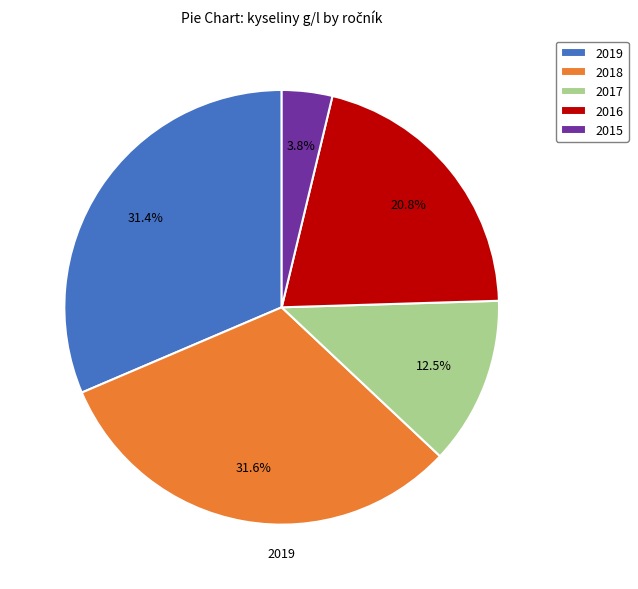

To the nearest percent, what percentage of the pie is 2015?

4%